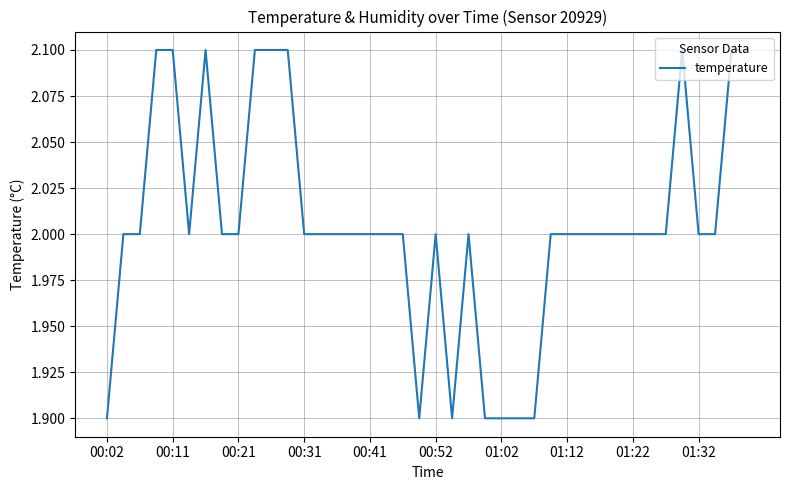

What is the minimum value shown in the chart?

1.9